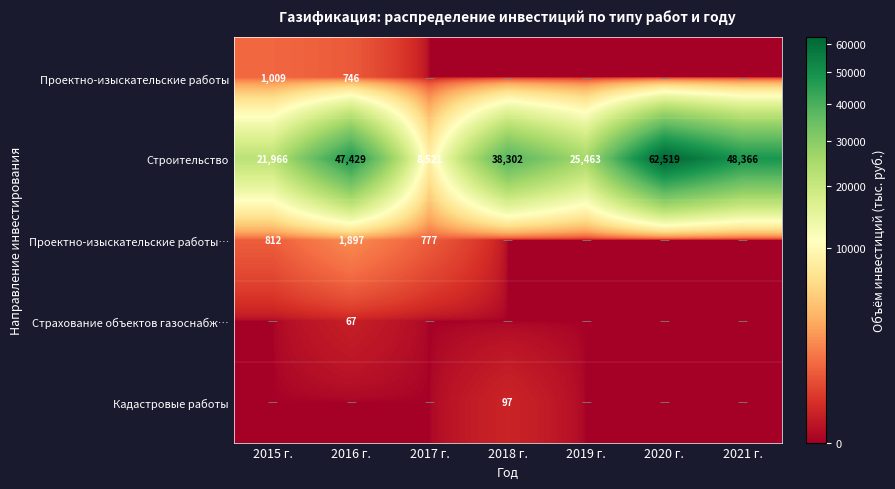

Is it true that Строительство equals 80205 at 2016 г.?

False